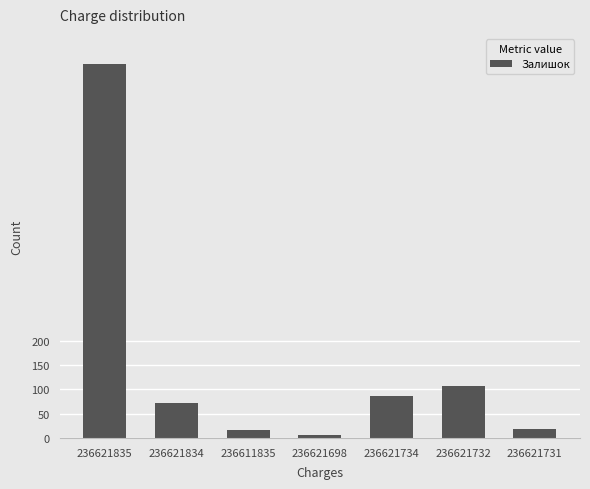

What is the greatest value displayed?

769